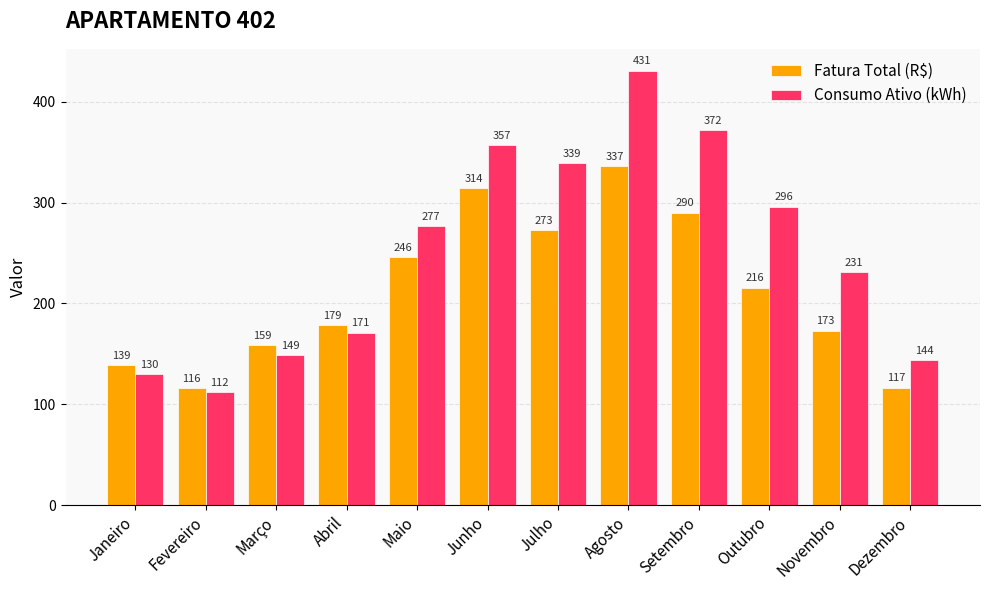

What is the minimum value shown in the chart?

112.0